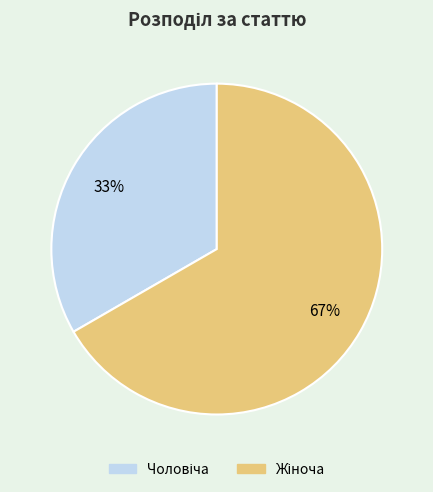

To the nearest percent, what is the average slice percentage?

50%